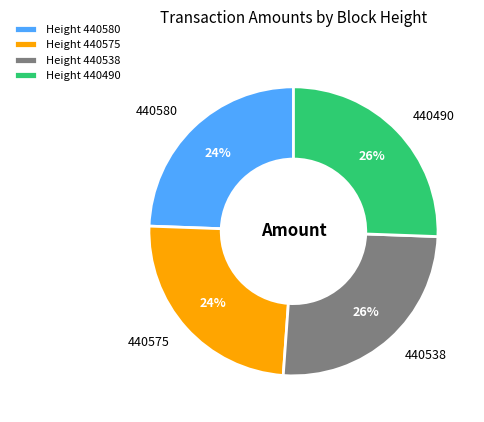

True or false: Height 440575 accounts for 24% of the total.

True